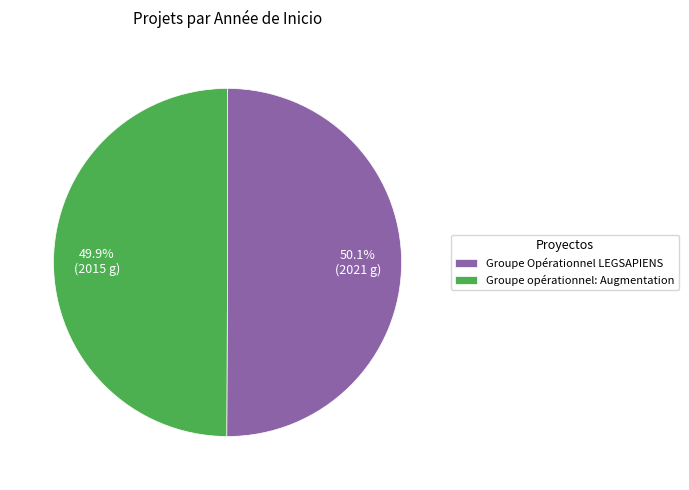

What is the total percentage of Groupe Opérationnel LEGSAPIENS and Groupe opérationnel: Augmentation?

100.0%